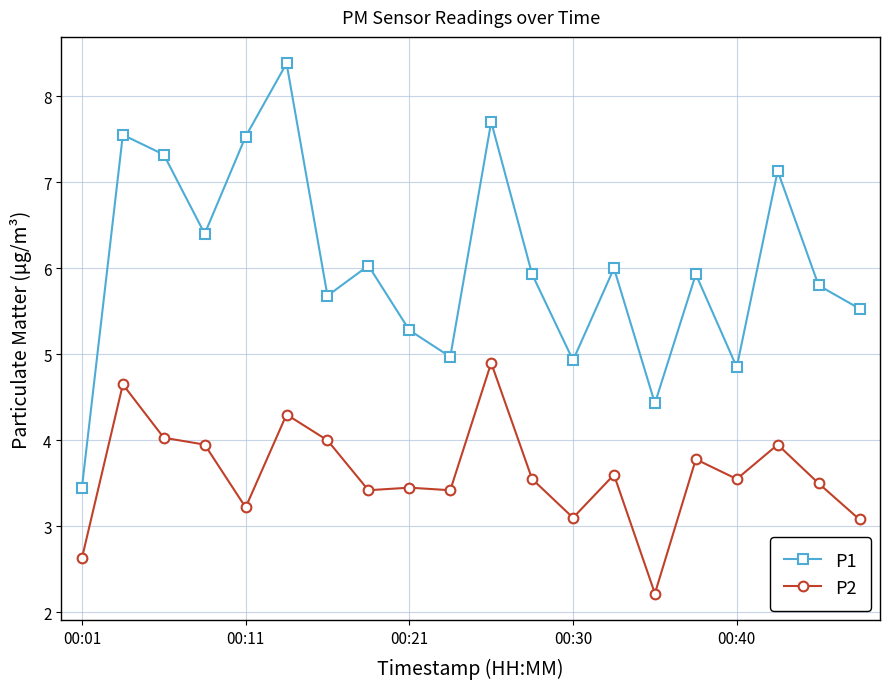

What is the value of the P1 point at the 15th from the left?

4.4